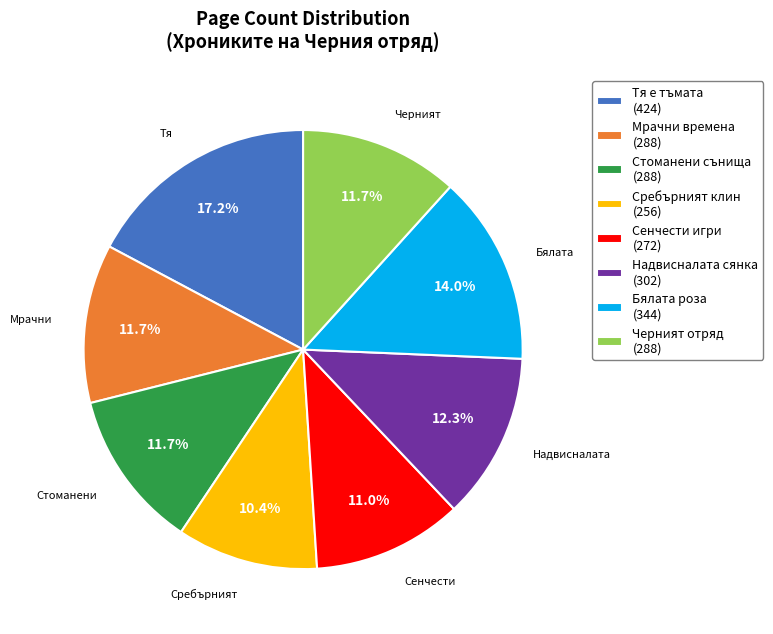

Is Сребърният клин the majority of the pie?

No